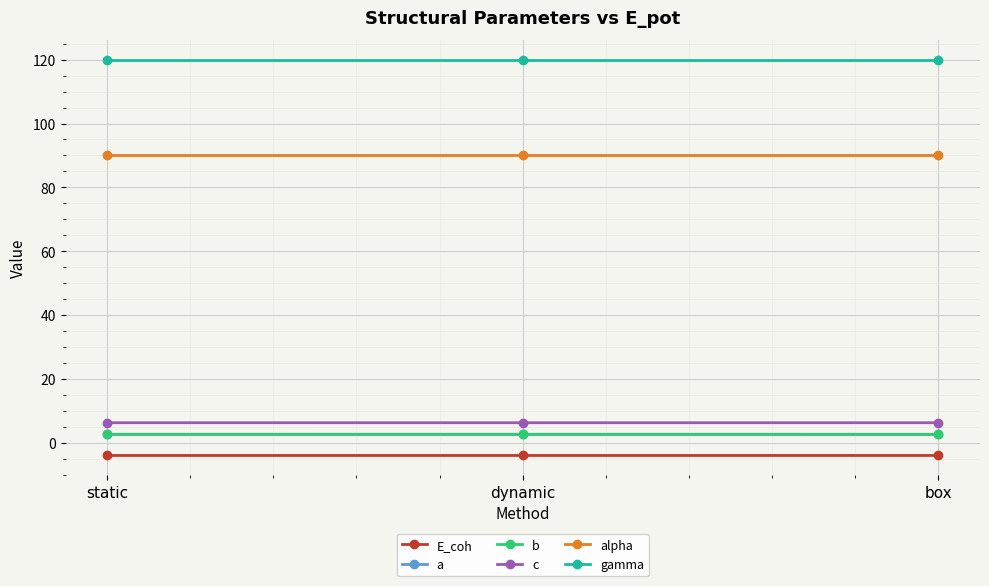

Reading left to right, extract all data points from this chart.

E_coh: static=-4.0	dynamic=-4.0	box=-4.0
a: static=2.6	dynamic=2.7	box=2.6
b: static=2.6	dynamic=2.7	box=2.6
c: static=6.3	dynamic=6.3	box=6.3
alpha: static=90.0	dynamic=90.0	box=90.0
gamma: static=120.0	dynamic=120.0	box=120.0